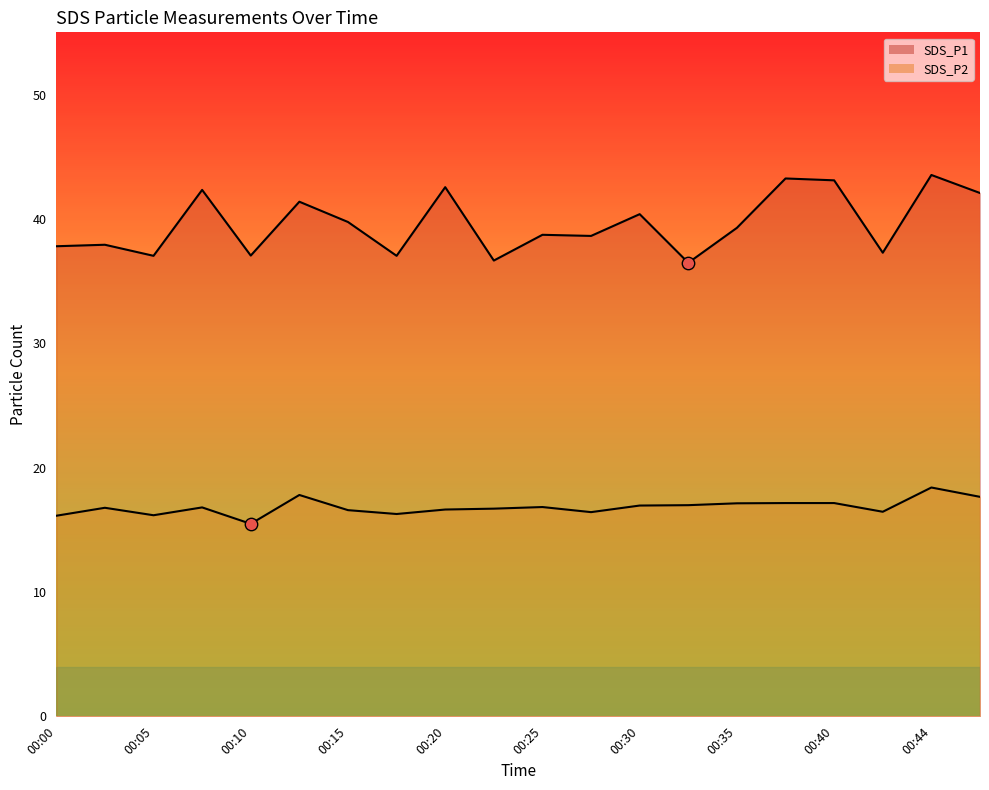

What are all the series names shown in the legend?

SDS_P1 line, SDS_P2 line